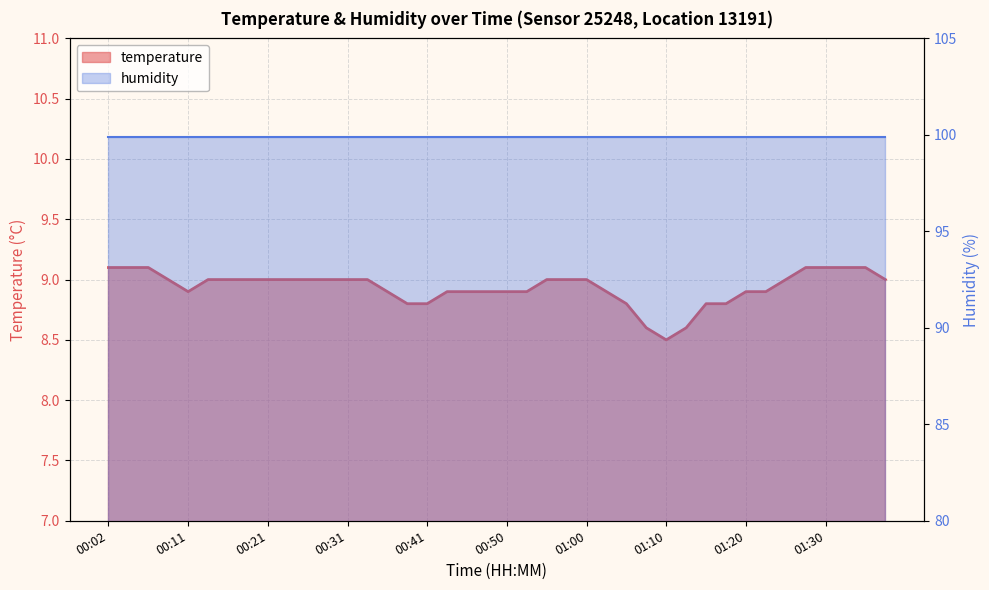

What is the difference between the values at 01:38 and 01:28?

0.1